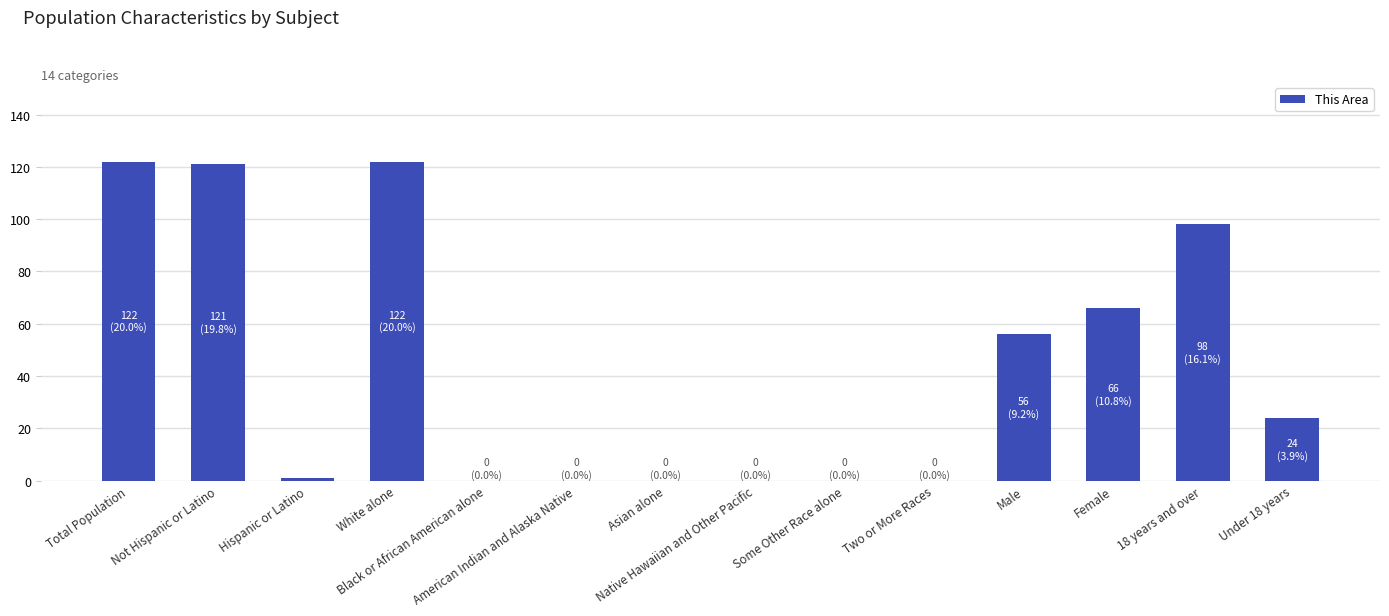

The value at American Indian and Alaska Native is -46. True or false?

False